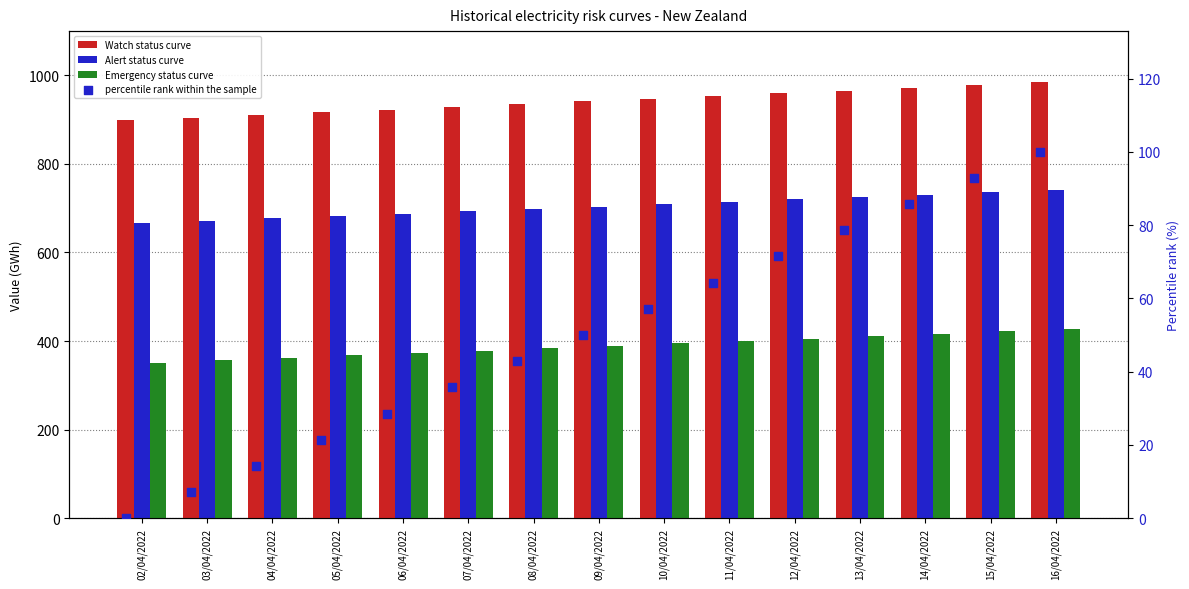

Which series contains the highest Y value?

Watch status curve